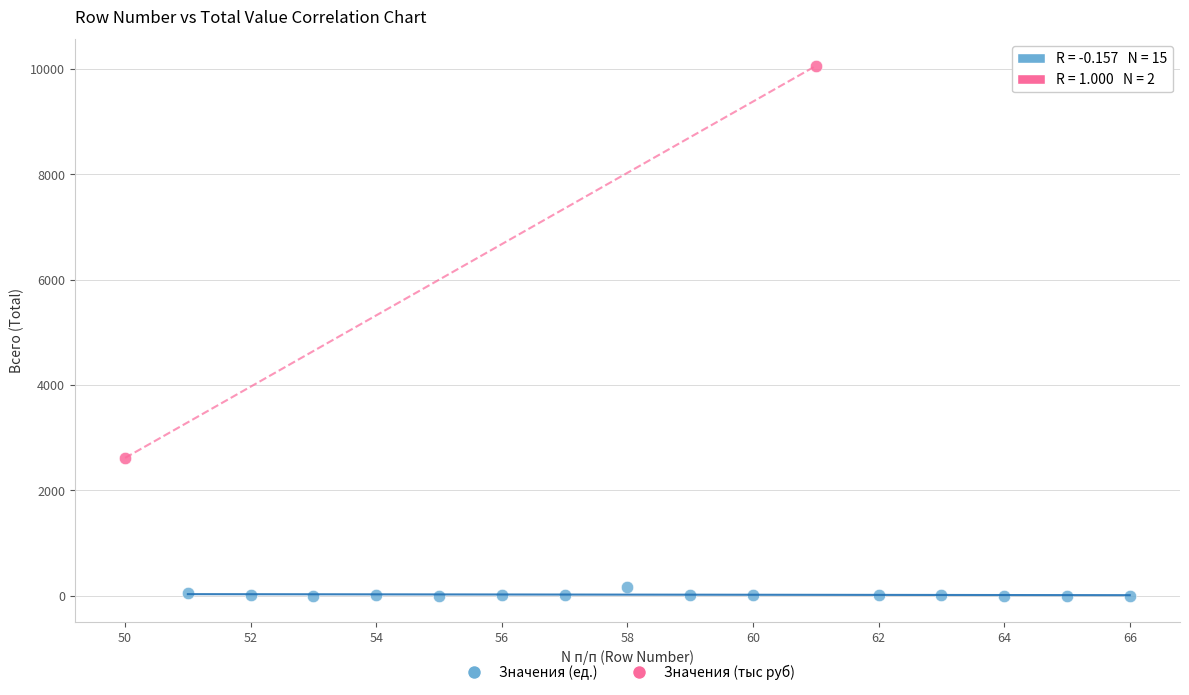

What are all the series names shown in the legend?

Значения (ед.), Значения (тыс руб)